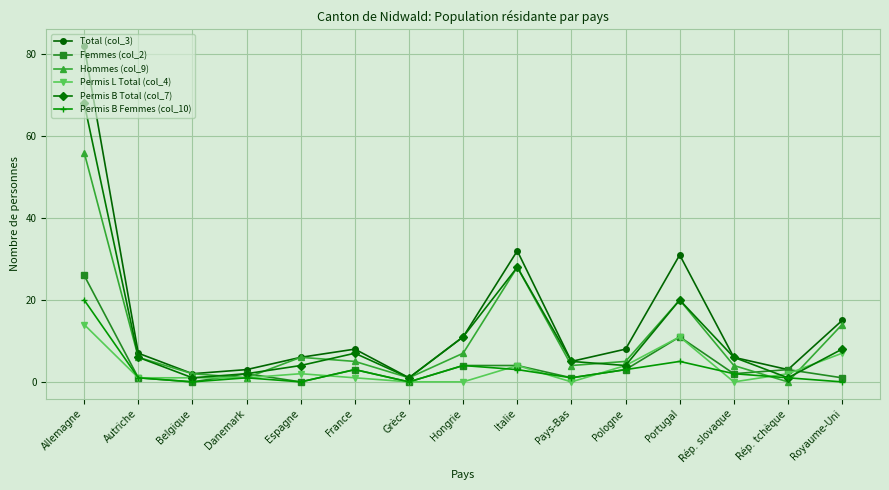

True or false: Femmes (col_2) has more than 1 interior local peaks.

True